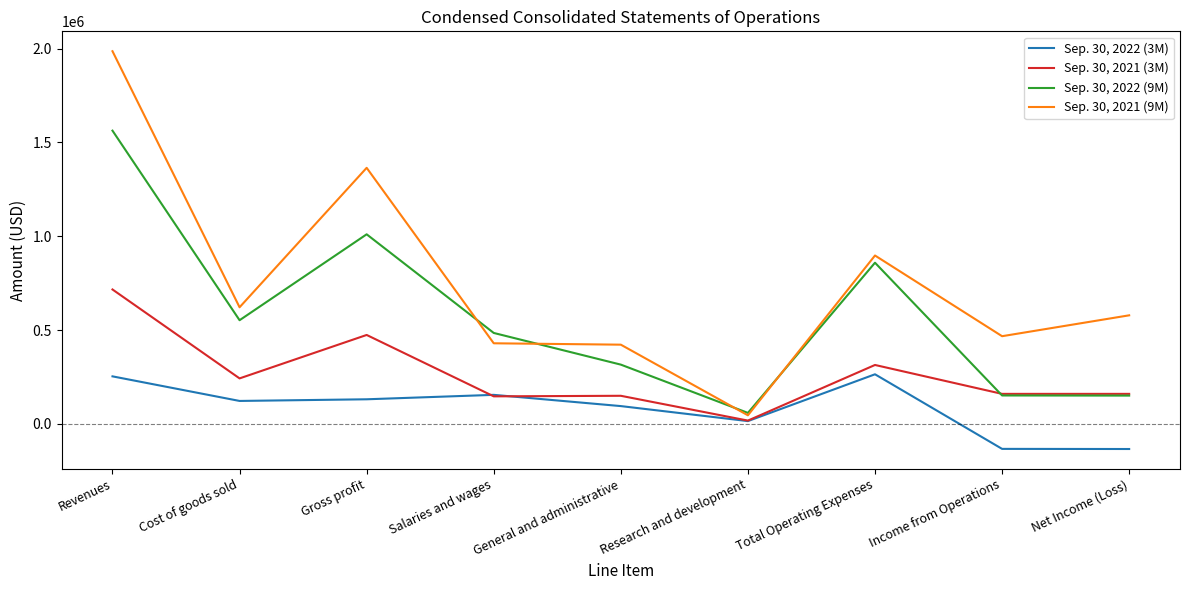

Which series has the largest total across all categories?

Sep. 30, 2021 (9M)